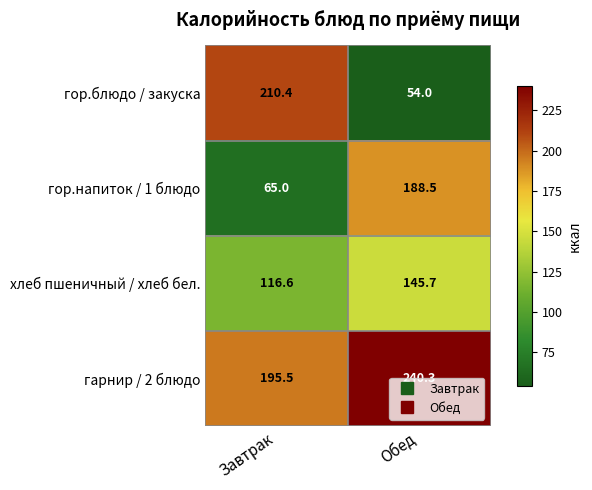

What is the sum of the хлеб пшеничный / хлеб бел. values at Завтрак and Обед?

262.3